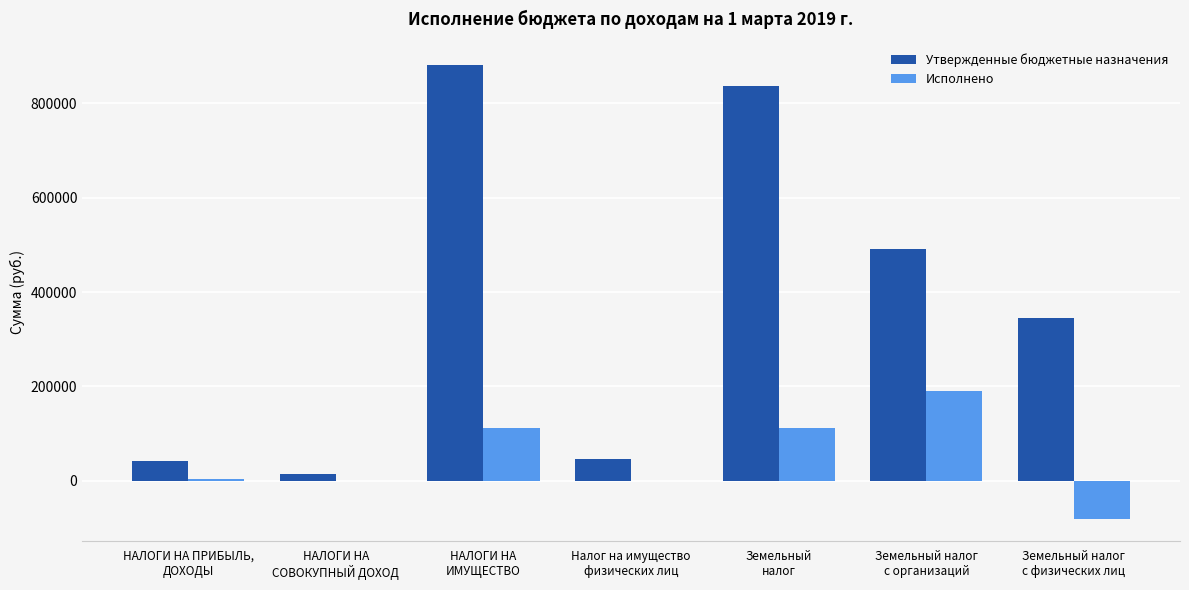

At which category does the chart reach its peak across all series?

НАЛОГИ НА
ИМУЩЕСТВО